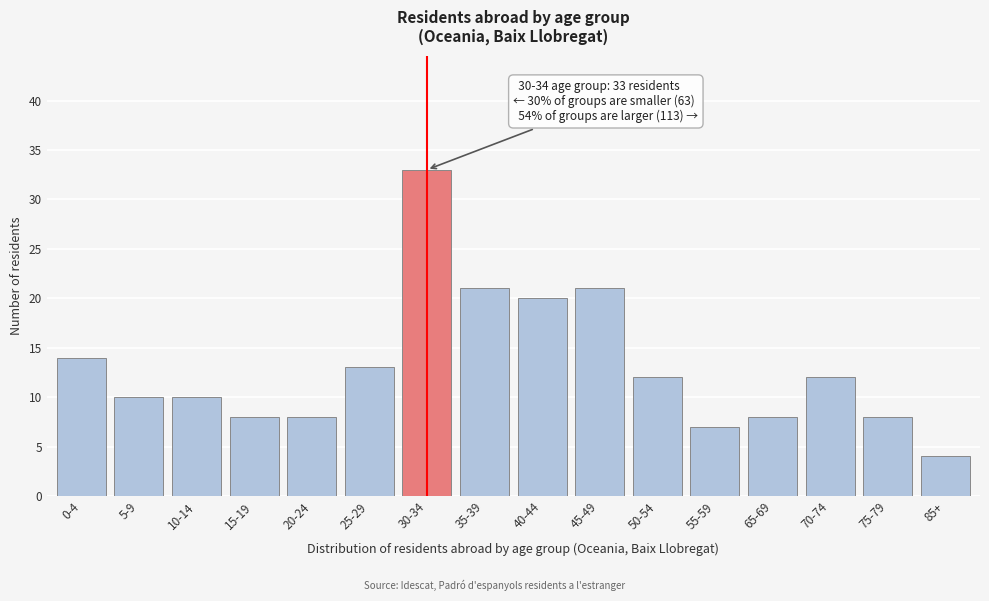

Reading left to right, list all the values displayed in this chart.

0-4=14	5-9=10	10-14=10	15-19=8	20-24=8	25-29=13	30-34=33	35-39=21	40-44=20	45-49=21	50-54=12	55-59=7	65-69=8	70-74=12	75-79=8	85+=4